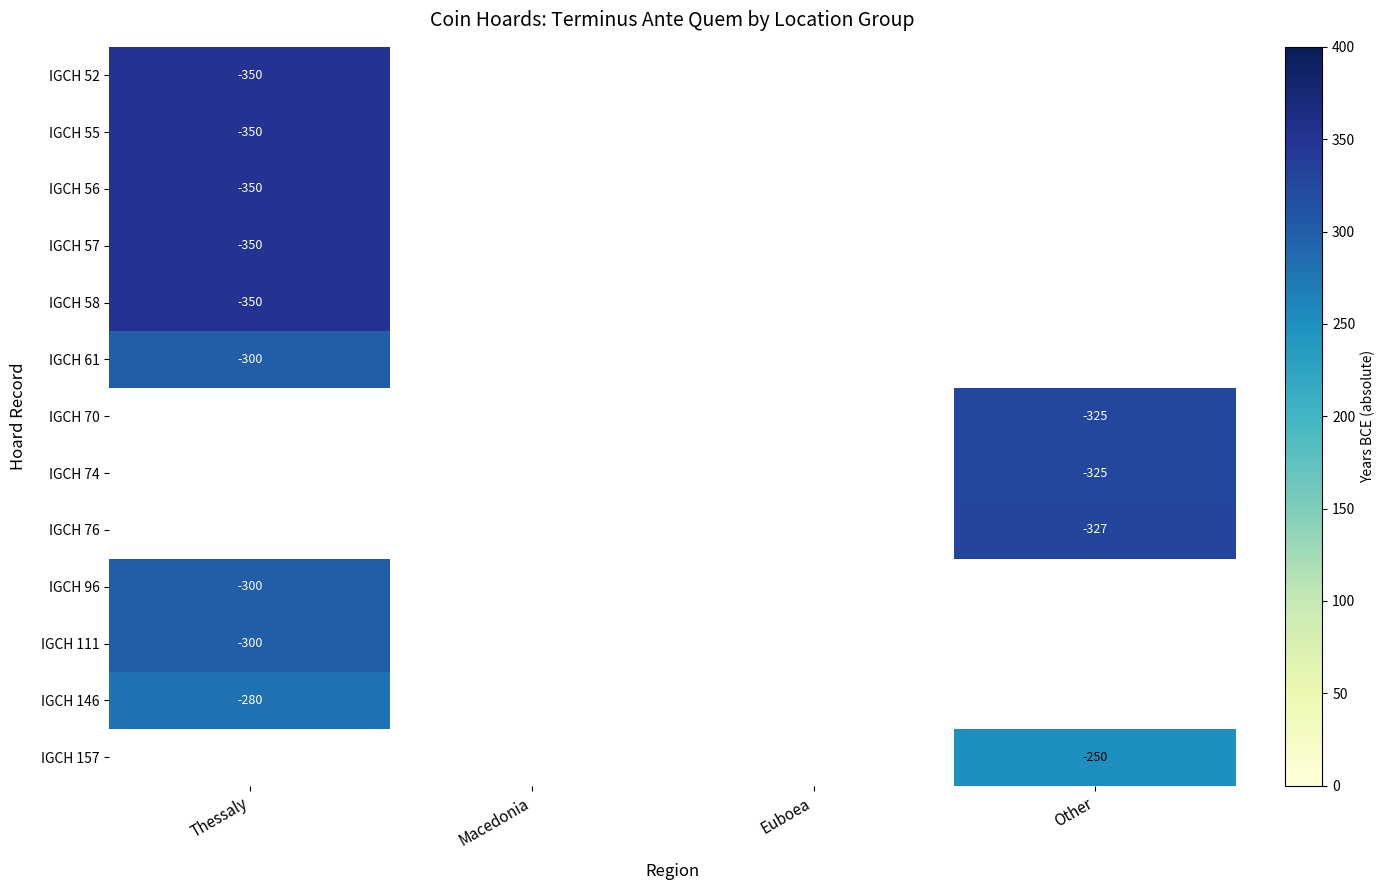

The value of IGCH 111 at Thessaly is -300. True or false?

True